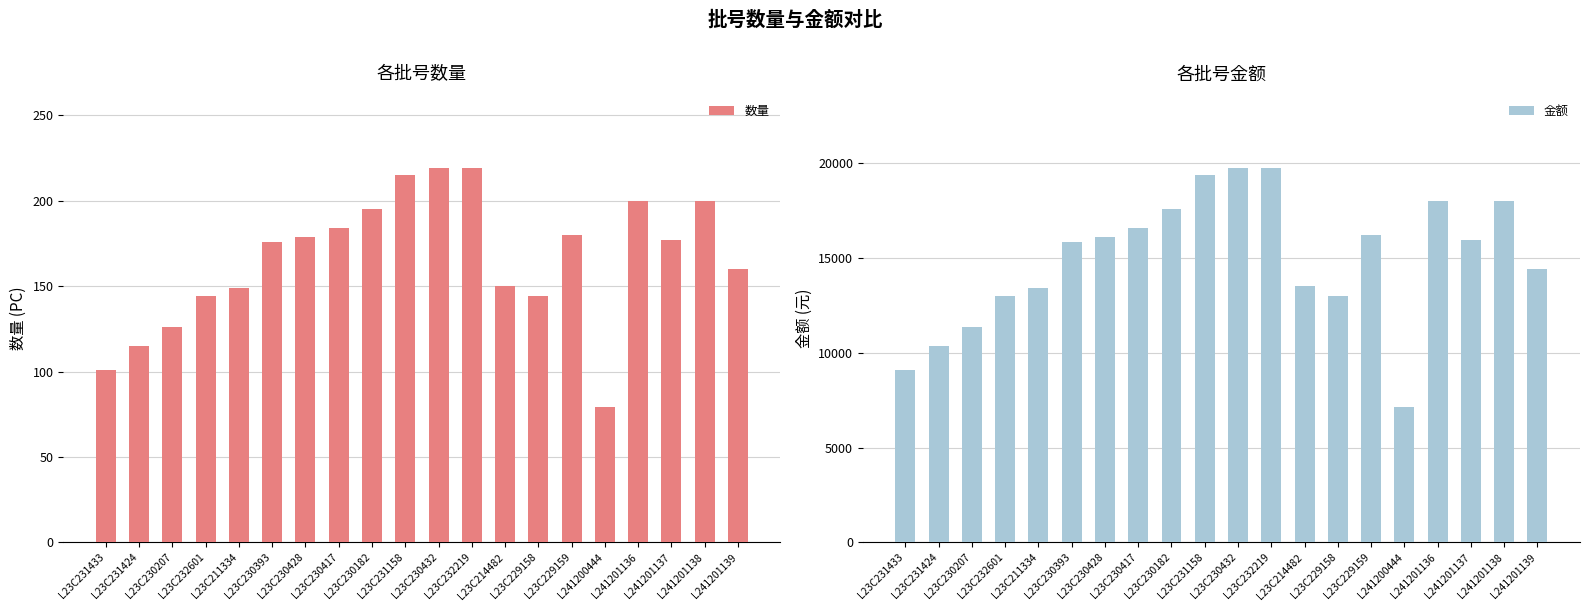

At which label does 数量 first exceed 177?

L23C230428